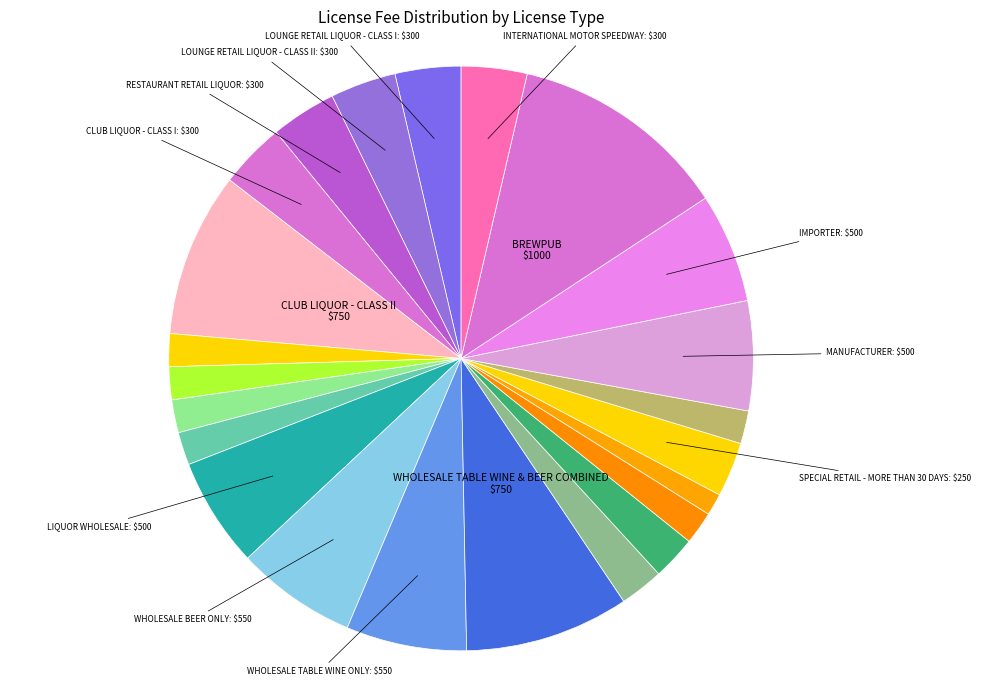

Is there any slice that represents more than half of the pie?

No